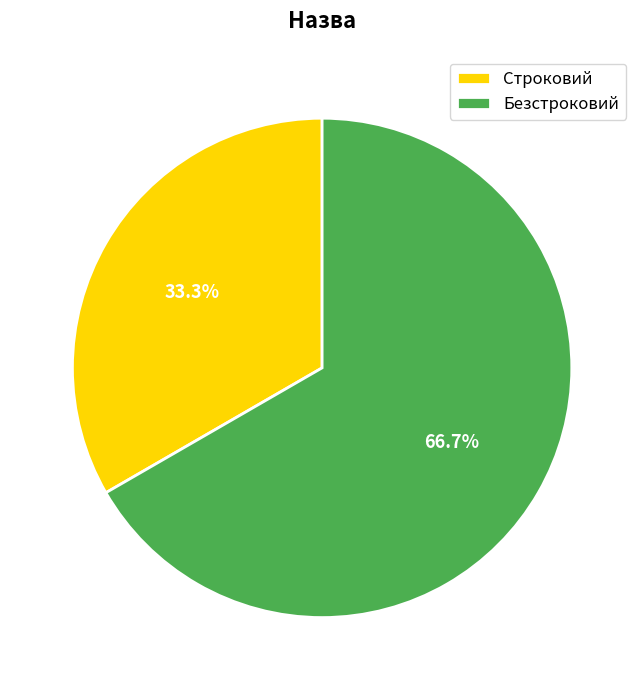

What is the smallest slice in the pie chart?

Строковий